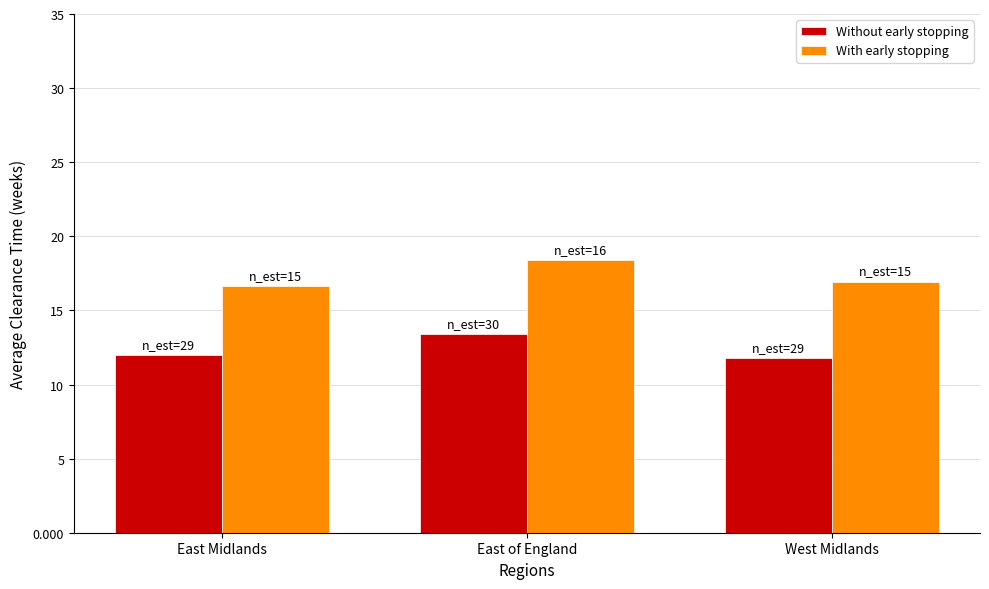

What is the value of the With early stopping bar at the 2nd from the left?

18.4